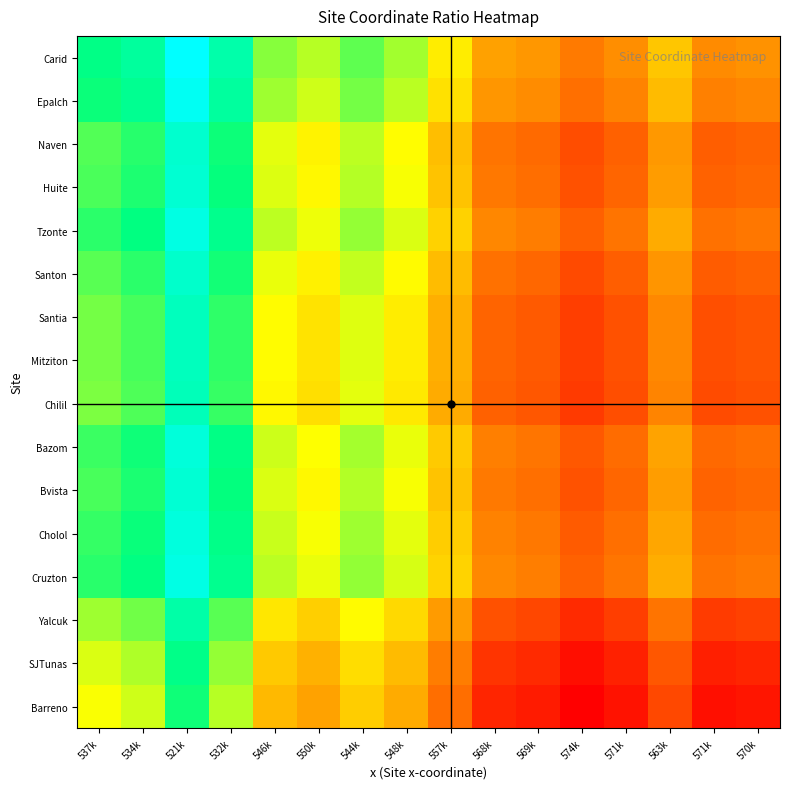

At how many categories does at least one series exceed 3?

16